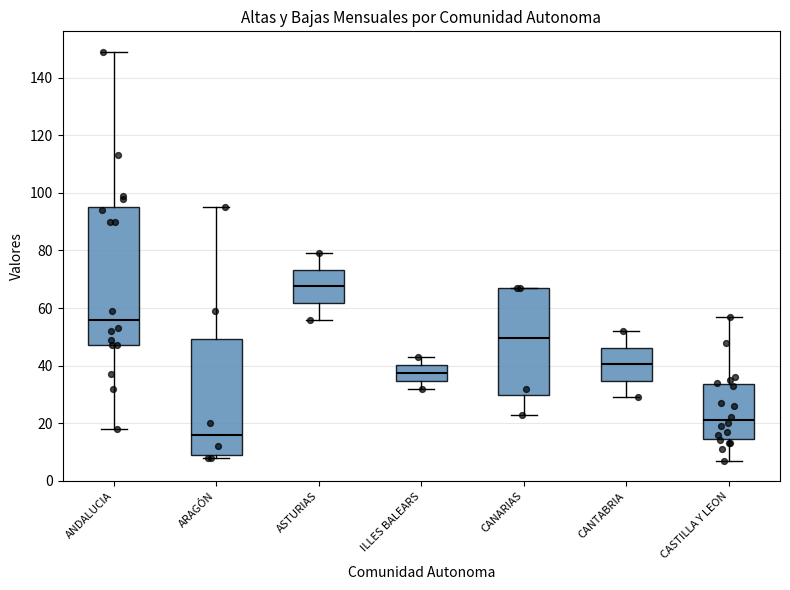

Where is the lower edge of the box for ILLES BALEARS on the y-axis? The values are not printed on the chart, so give them approximately, as read against the axis.

34